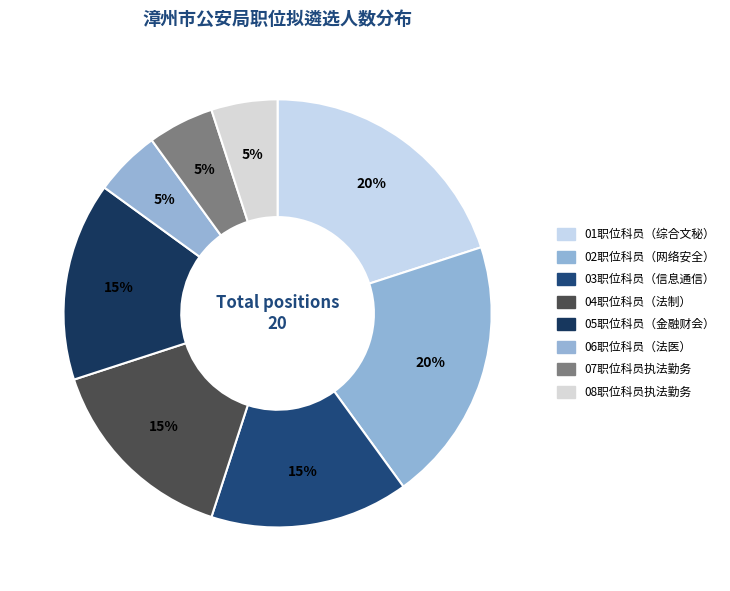

To the nearest percent, what is the difference between the 04职位科员（法制） and 02职位科员（网络安全） slice percentages?

5%